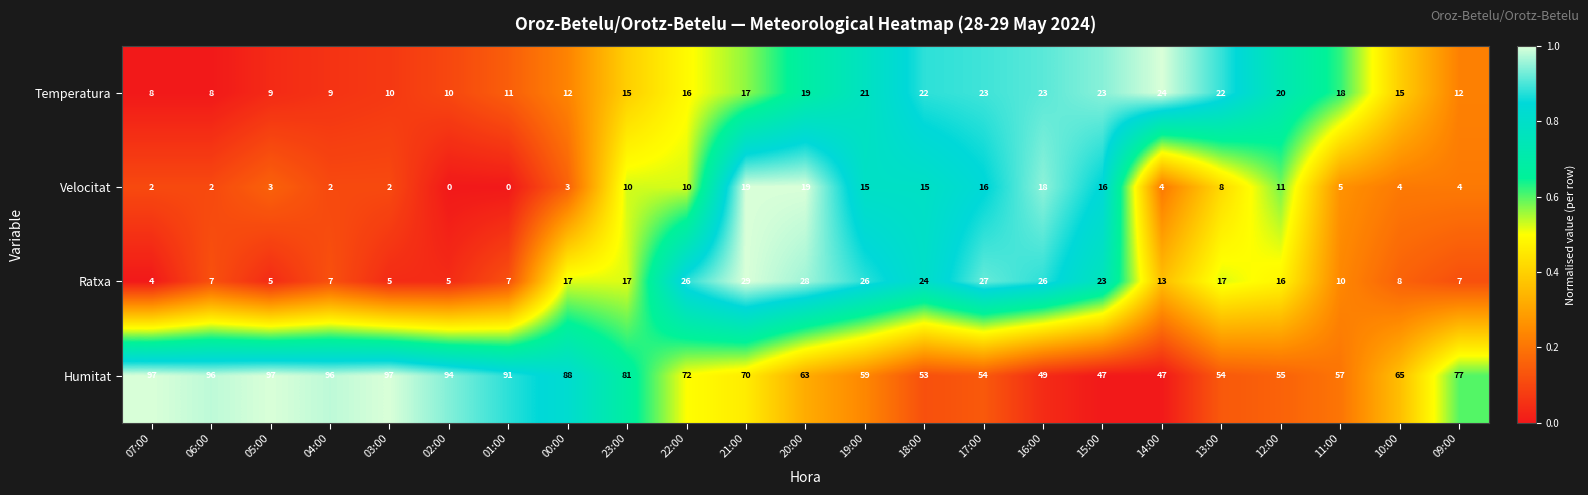

Rank the series at 19:00 from lowest to highest value.

Velocitat, Temperatura, Ratxa, Humitat